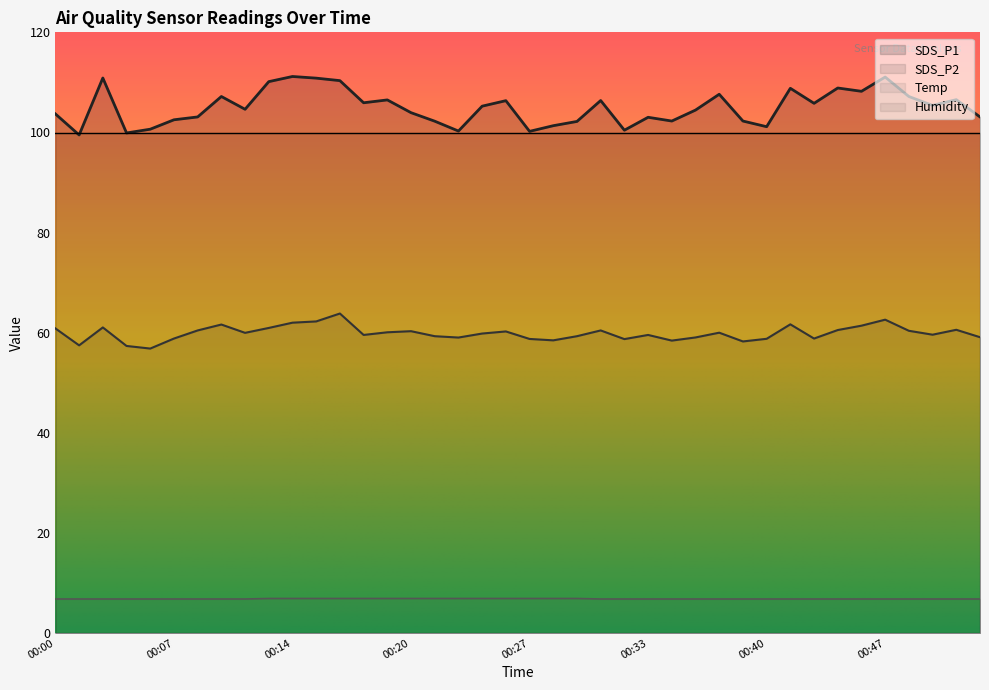

How many distinct data groups are displayed?

4